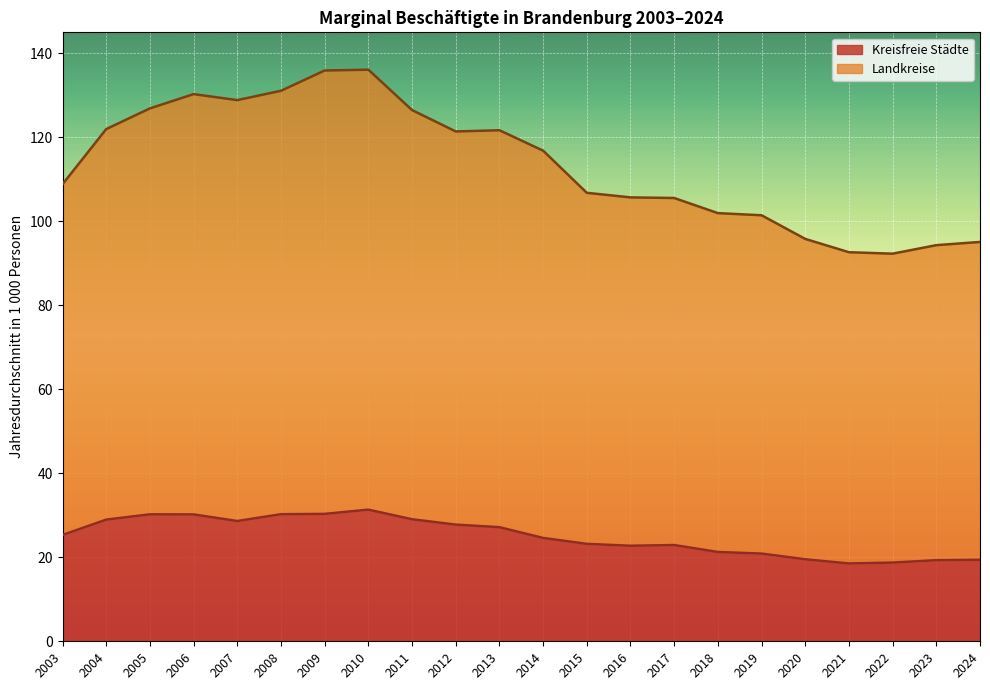

What is the value of the Kreisfreie Städte point at the 19th from the left?

18.5